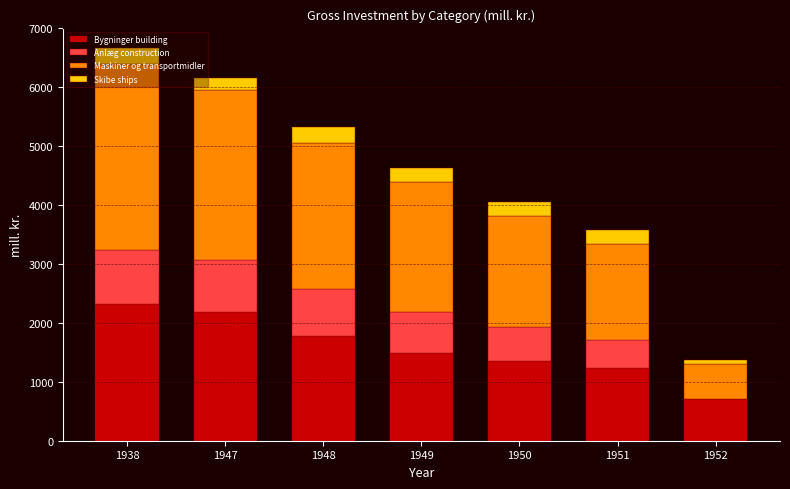

True or false: Bygninger building has a value of 1235 at 1951.

True